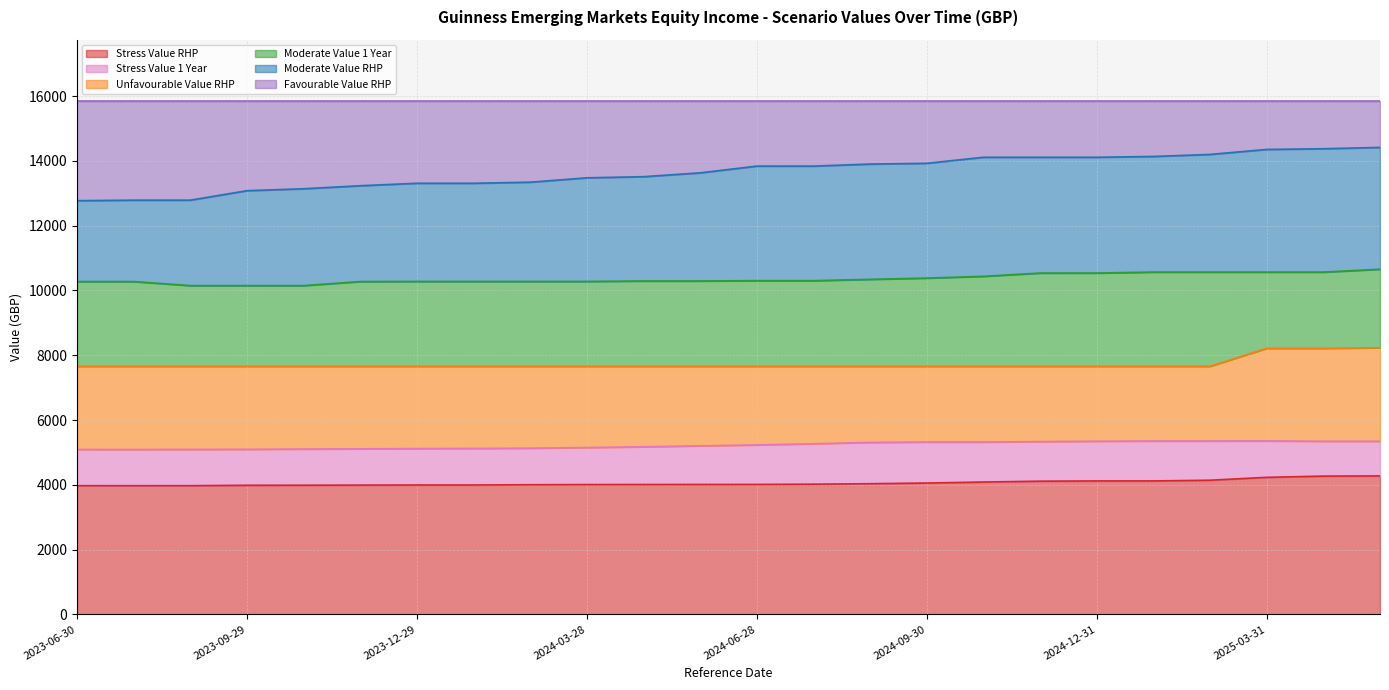

What is the difference between the maximum and minimum values in the Moderate Value 1 Year series?

505.4